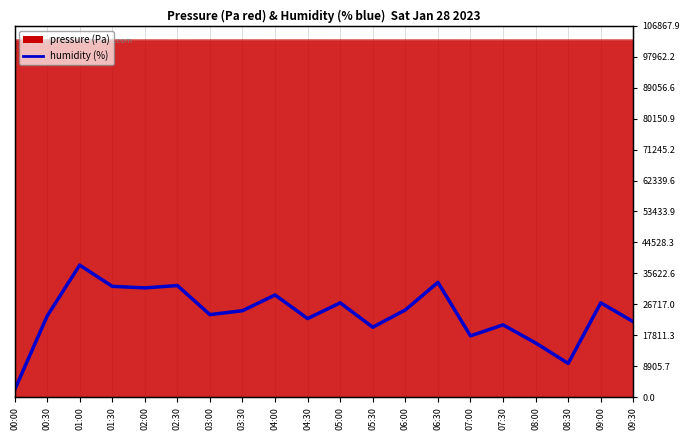

What is the value of the 13th point from the left?

25127.1